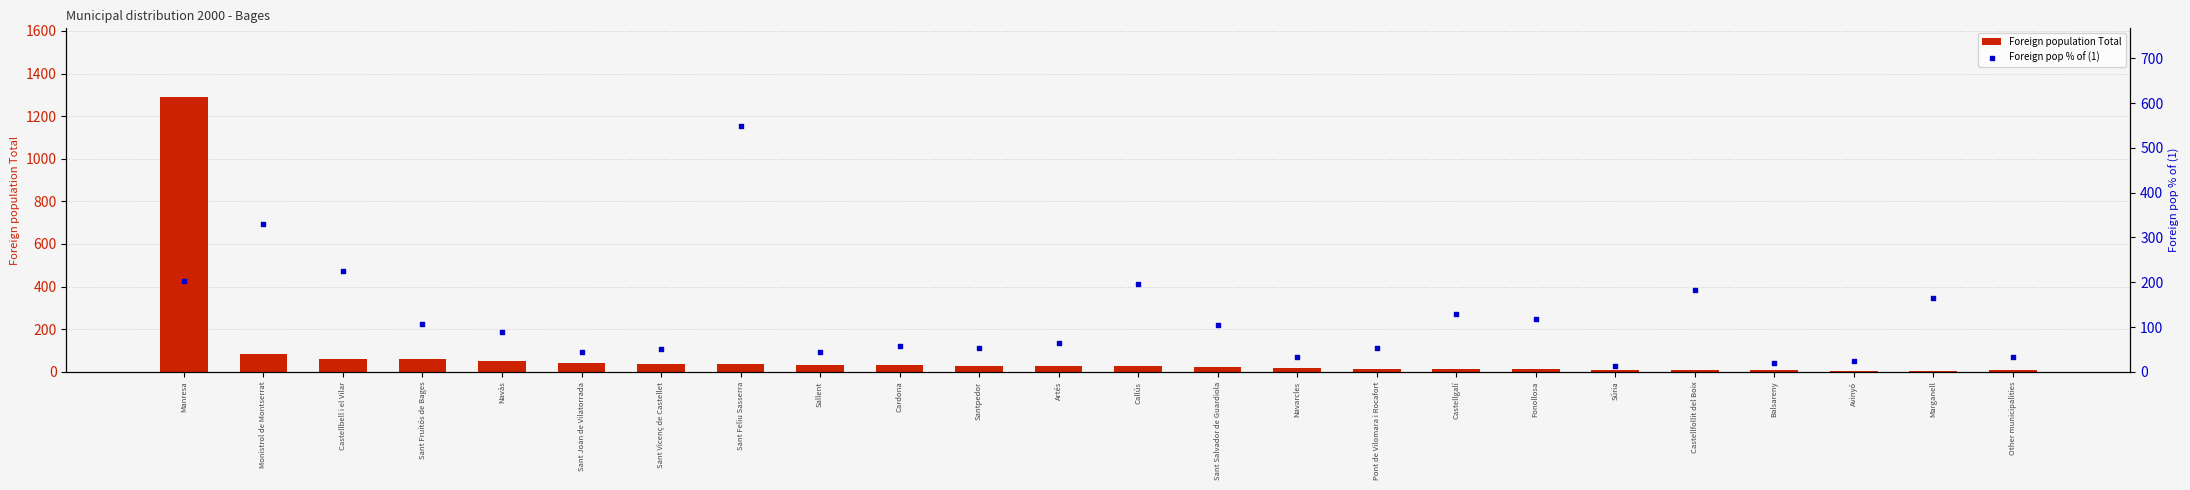

Which series reaches the maximum Y coordinate?

Foreign population Total